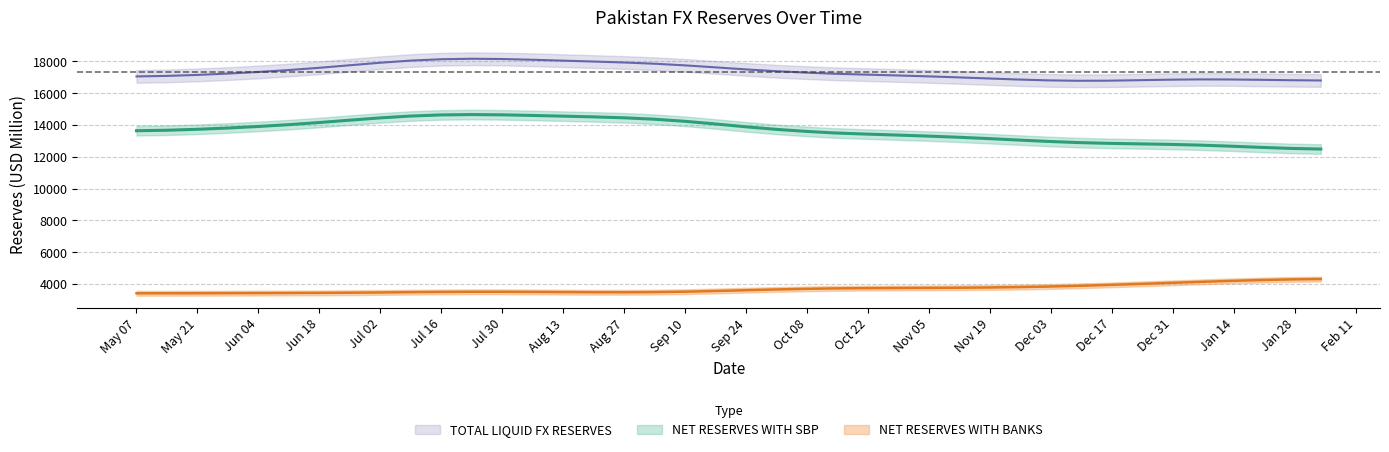

How many lines are shown in the chart?

2